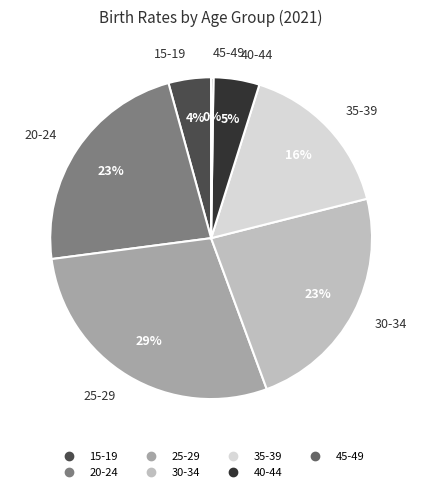

Is 35-39 the majority of the pie?

No